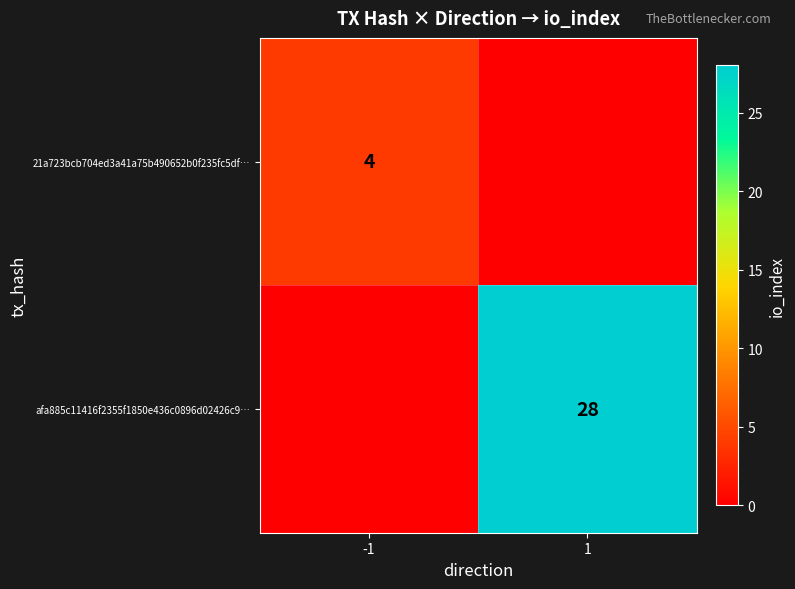

Is the value of afa885c11416f2355f1850e436c0896d02426c9… at 1 greater than the value of 21a723bcb704ed3a41a75b490652b0f235fc5df… at -1?

Yes